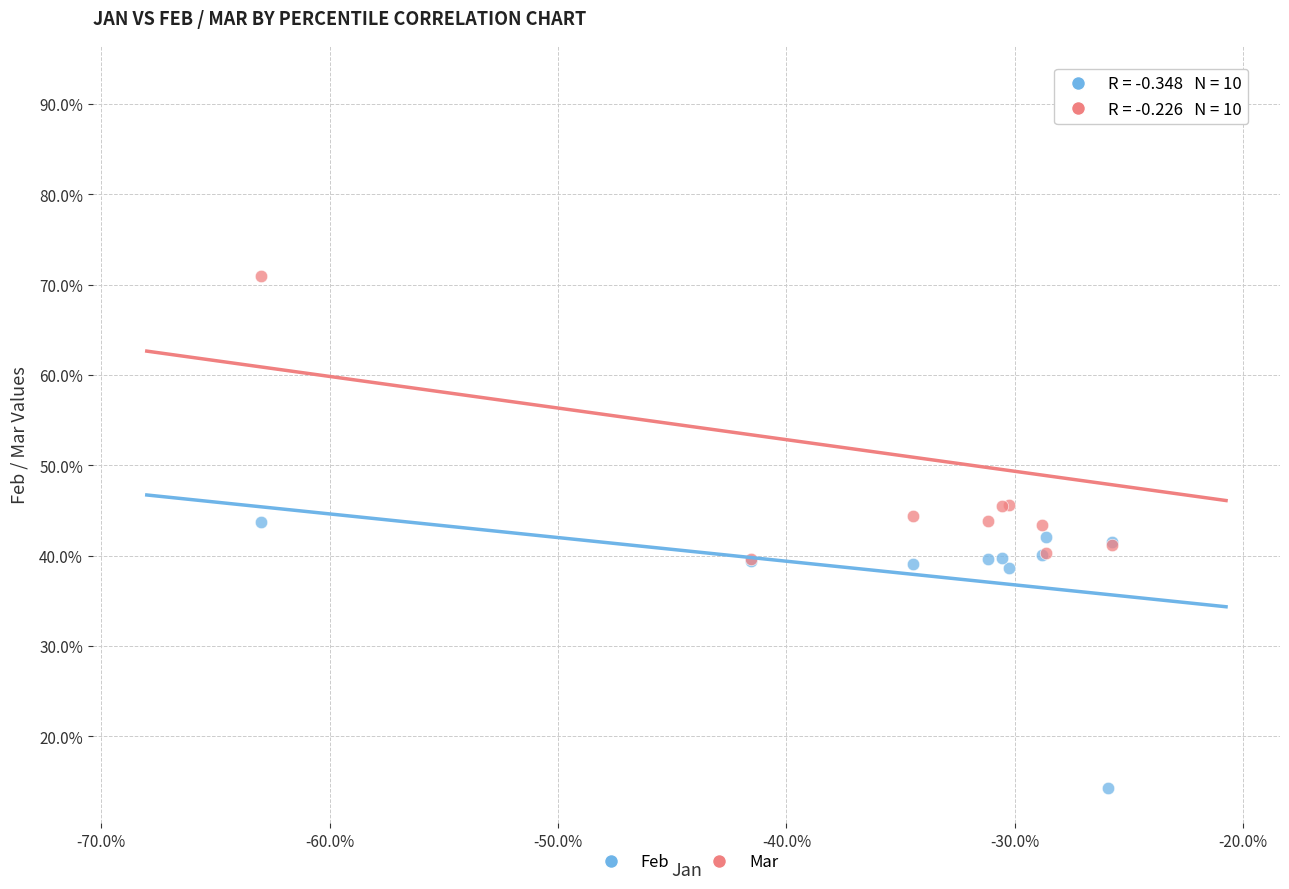

Which series reaches the maximum Y coordinate?

Mar